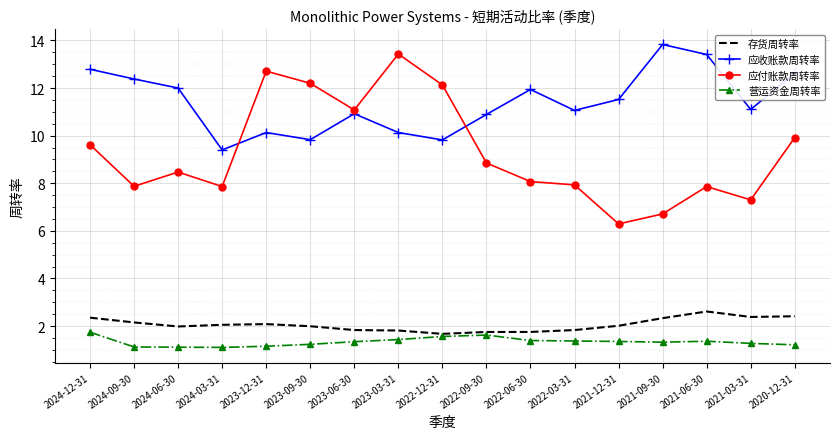

What is the sum of the 应收账款周转率 values at 2021-06-30 and 2022-06-30?

25.4